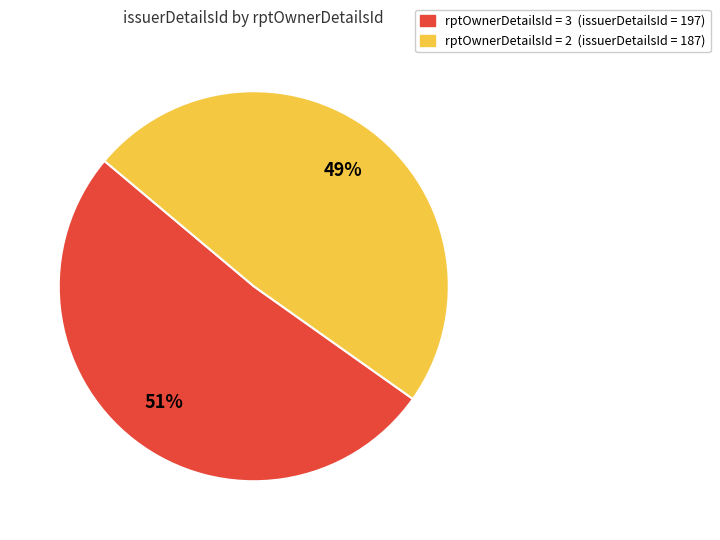

To the nearest percent, what is the average slice percentage?

50%